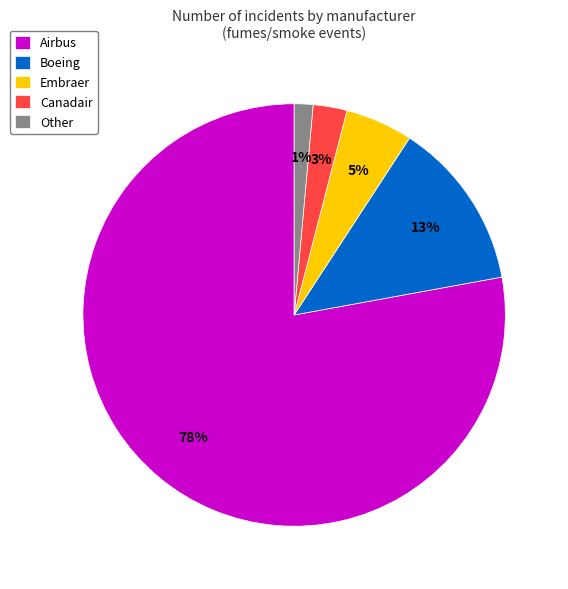

Does any single category account for the majority?

Yes